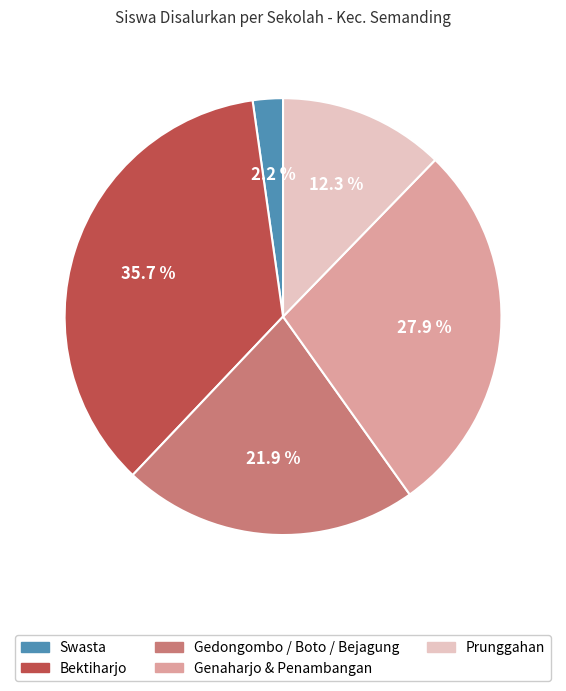

Does any single category account for the majority?

No